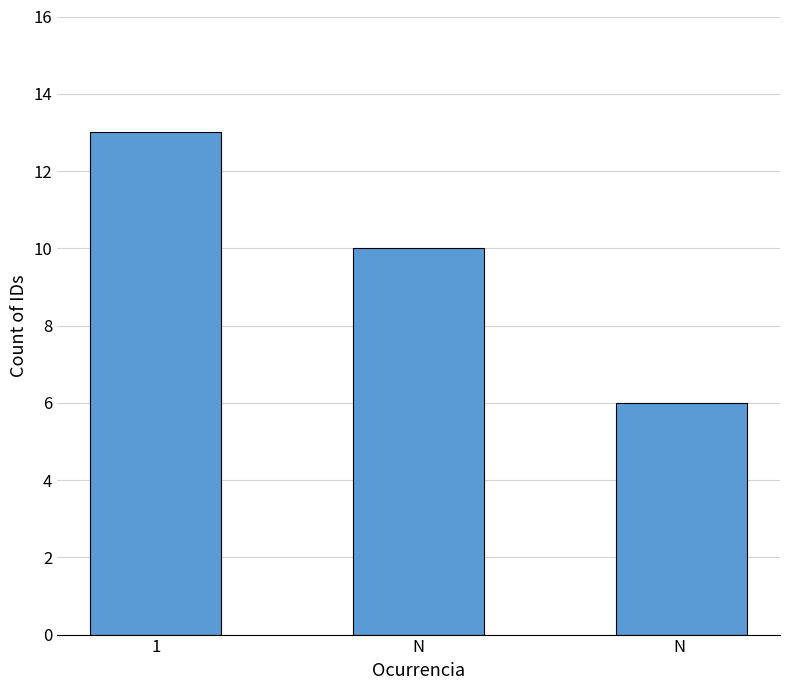

List the labels in order of value, smallest first.

N , N, 1